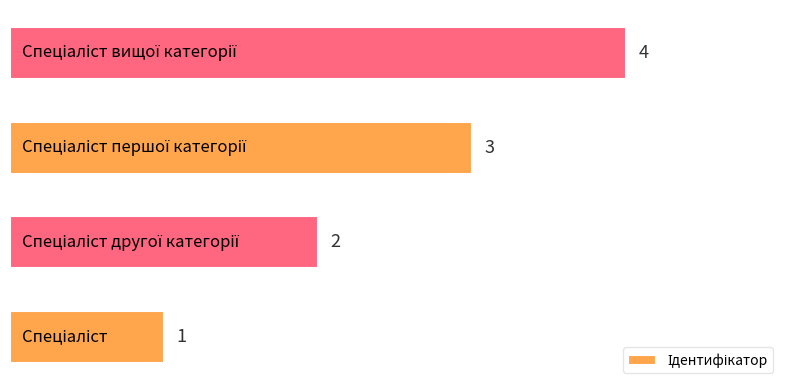

How many values are between 2 and 4?

3